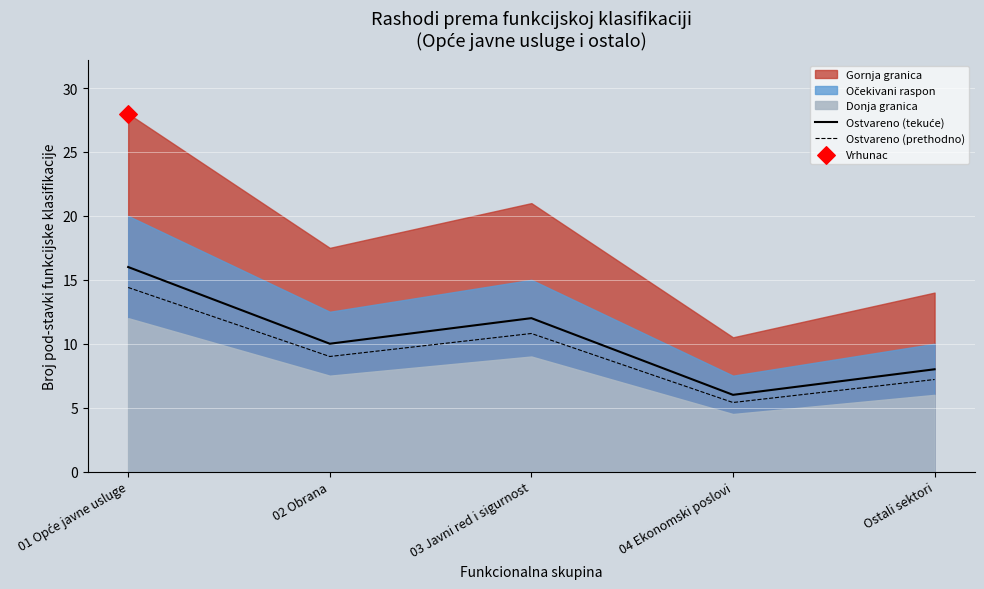

Is the value of Ostvareno (prethodno) at 03 Javni red i sigurnost greater than the value of Ostvareno (tekuće) at 01 Opće javne usluge?

No